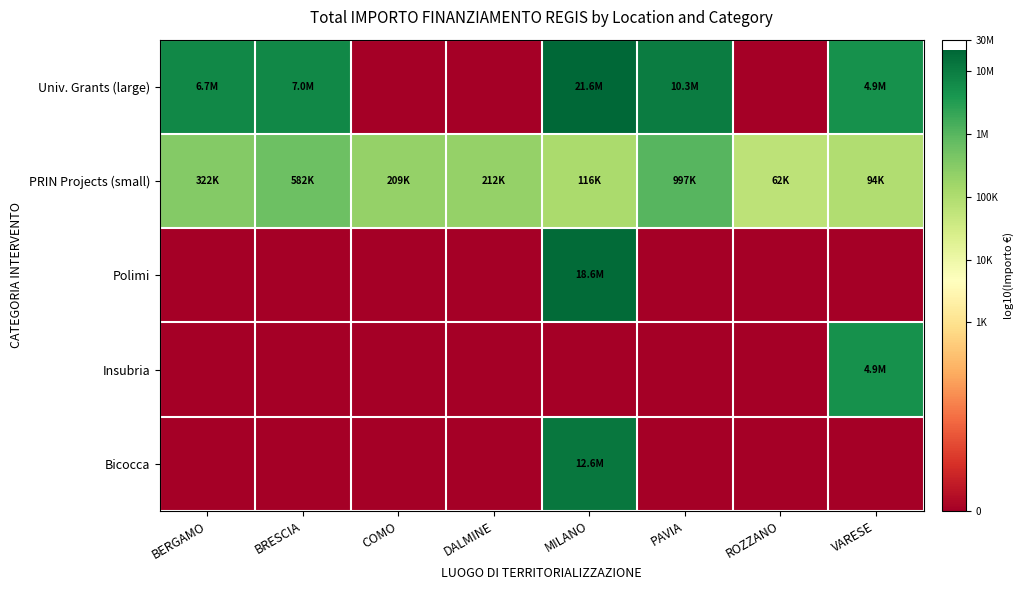

Reading left to right, extract all data points from this chart.

Univ. Grants (large): BERGAMO=6.8	BRESCIA=6.8	COMO=0.0	DALMINE=0.0	MILANO=7.3	PAVIA=7.0	ROZZANO=0.0	VARESE=6.7
PRIN Projects (small): BERGAMO=5.5	BRESCIA=5.8	COMO=5.3	DALMINE=5.3	MILANO=5.1	PAVIA=6.0	ROZZANO=4.8	VARESE=5.0
Polimi: BERGAMO=0.0	BRESCIA=0.0	COMO=0.0	DALMINE=0.0	MILANO=7.3	PAVIA=0.0	ROZZANO=0.0	VARESE=0.0
Insubria: BERGAMO=0.0	BRESCIA=0.0	COMO=0.0	DALMINE=0.0	MILANO=0.0	PAVIA=0.0	ROZZANO=0.0	VARESE=6.7
Bicocca: BERGAMO=0.0	BRESCIA=0.0	COMO=0.0	DALMINE=0.0	MILANO=7.1	PAVIA=0.0	ROZZANO=0.0	VARESE=0.0